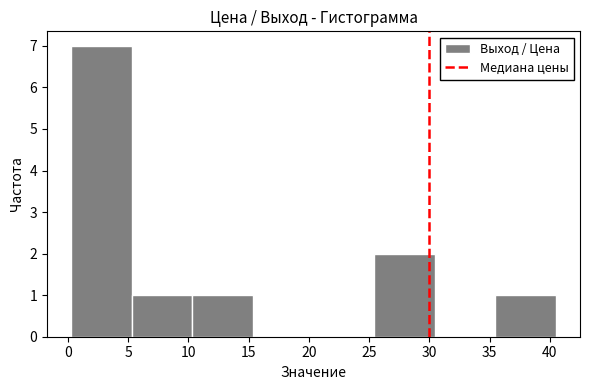

Which range on the x-axis has the tallest bar?

0.5 to 5.5